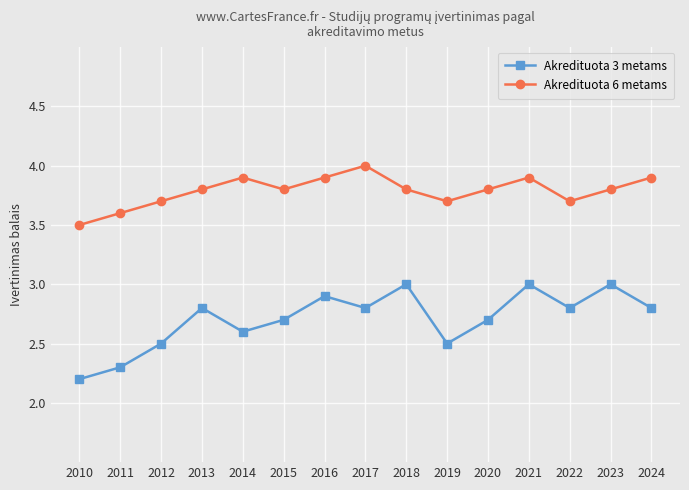

Reading right to left, extract all data points from this chart.

Akredituota 3 metams: 2.8	3.0	2.8	3.0	2.7	2.5	3.0	2.8	2.9	2.7	2.6	2.8	2.5	2.3	2.2
Akredituota 6 metams: 3.9	3.8	3.7	3.9	3.8	3.7	3.8	4.0	3.9	3.8	3.9	3.8	3.7	3.6	3.5